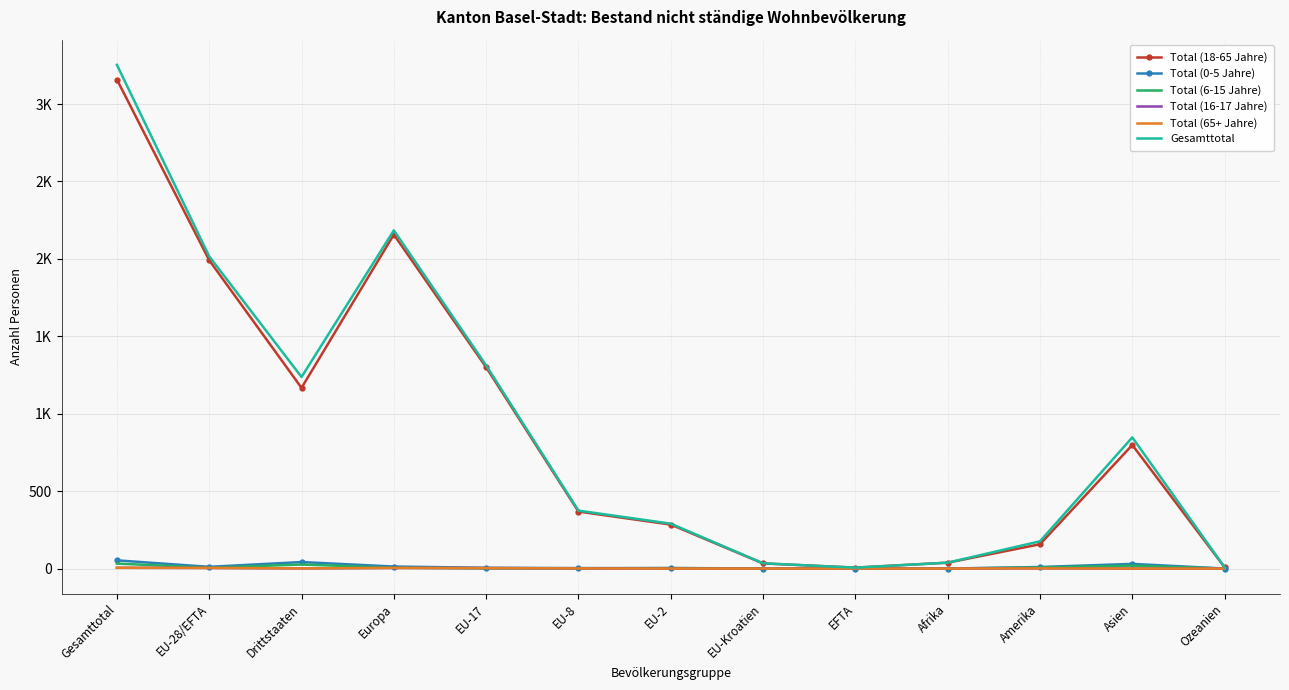

What are all the series names shown in the legend?

Total (18-65 Jahre), Total (0-5 Jahre), Total (6-15 Jahre), Total (16-17 Jahre), Total (65+ Jahre), Gesamttotal